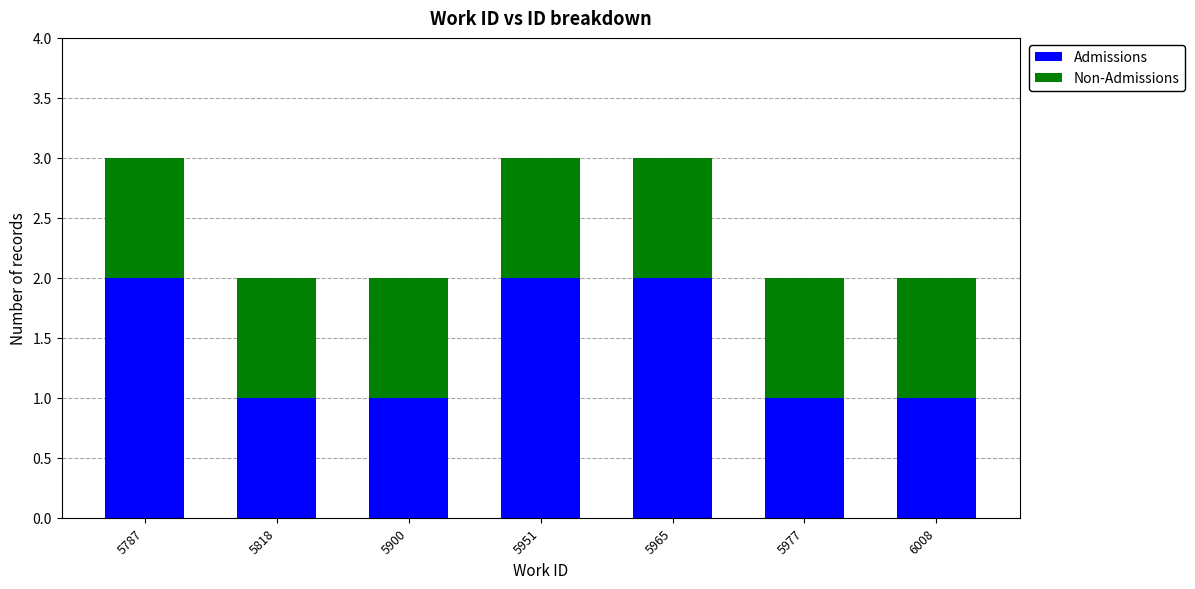

Is it true that Admissions equals 2 at 5965?

True